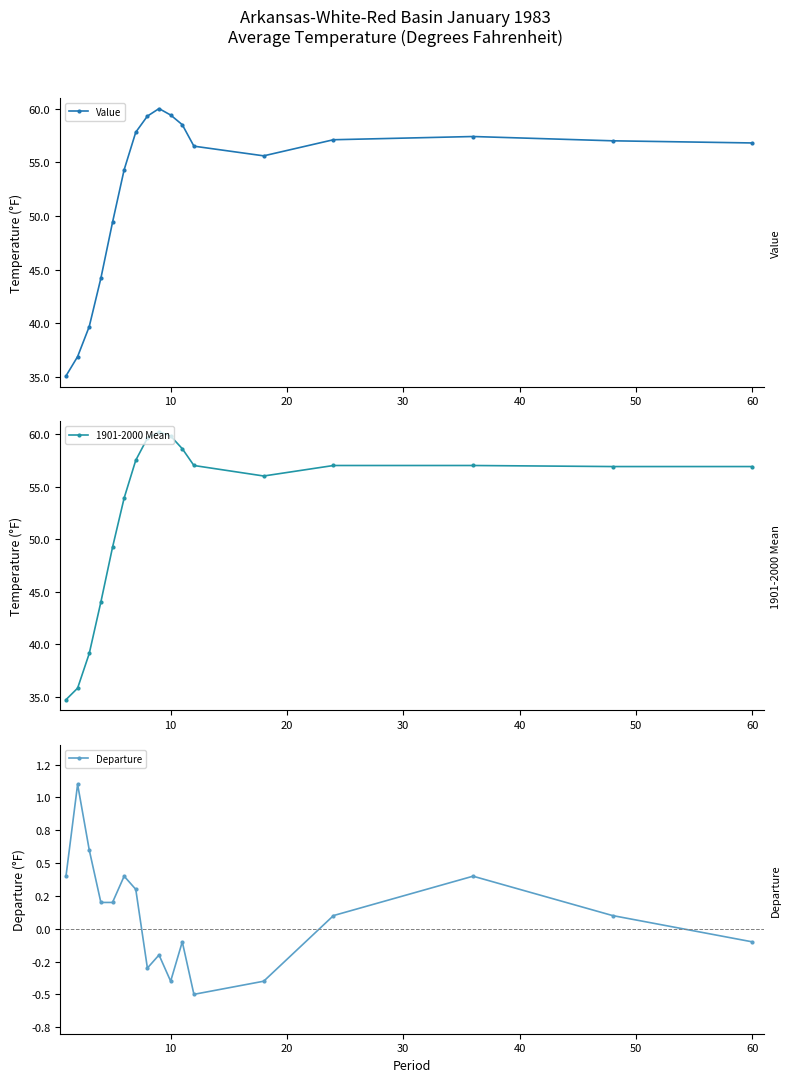

Reading right to left, what are all the values shown in this chart?

Value: 56.8	57.0	57.4	57.1	55.6	56.5	58.5	59.4	60.0	59.3	57.8	54.3	49.4	44.2	39.7	36.9	35.1
1901-2000 Mean: 56.9	56.9	57.0	57.0	56.0	57.0	58.6	59.8	60.2	59.6	57.5	53.9	49.2	44.0	39.1	35.8	34.7
Departure: -0.1	0.1	0.4	0.1	-0.4	-0.5	-0.1	-0.4	-0.2	-0.3	0.3	0.4	0.2	0.2	0.6	1.1	0.4